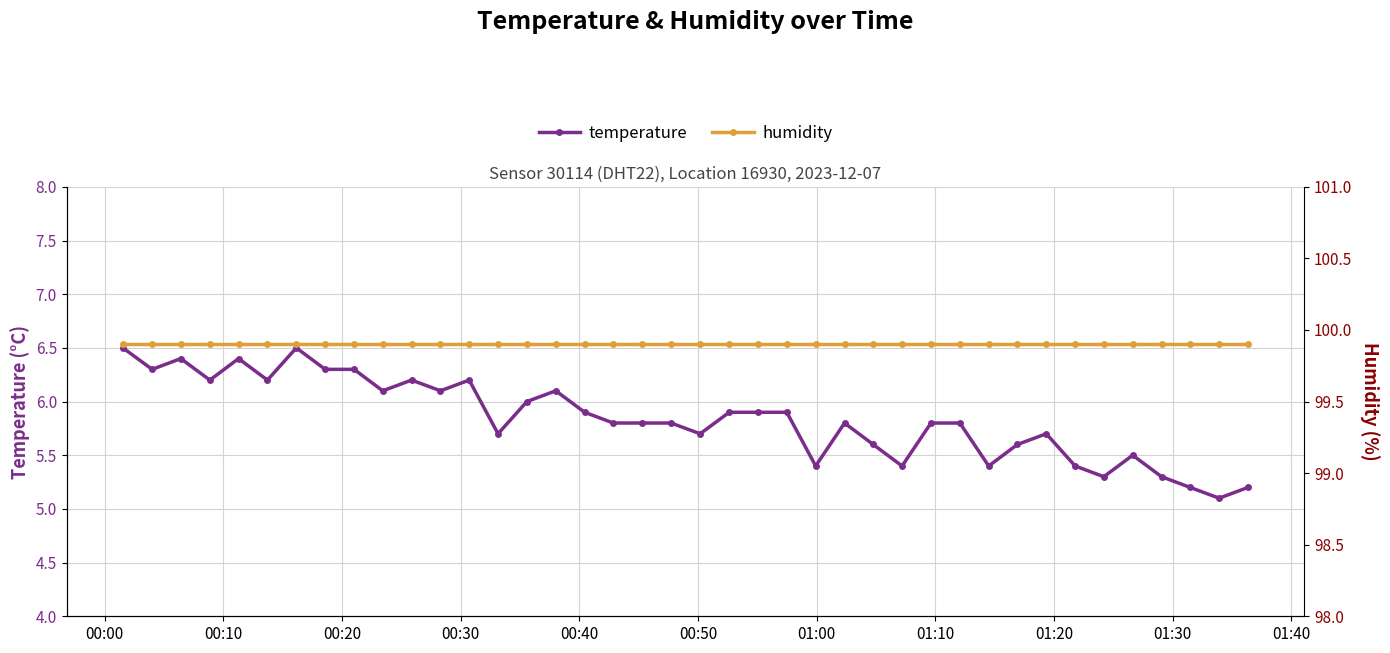

True or false: humidity and temperature cross at least once.

False